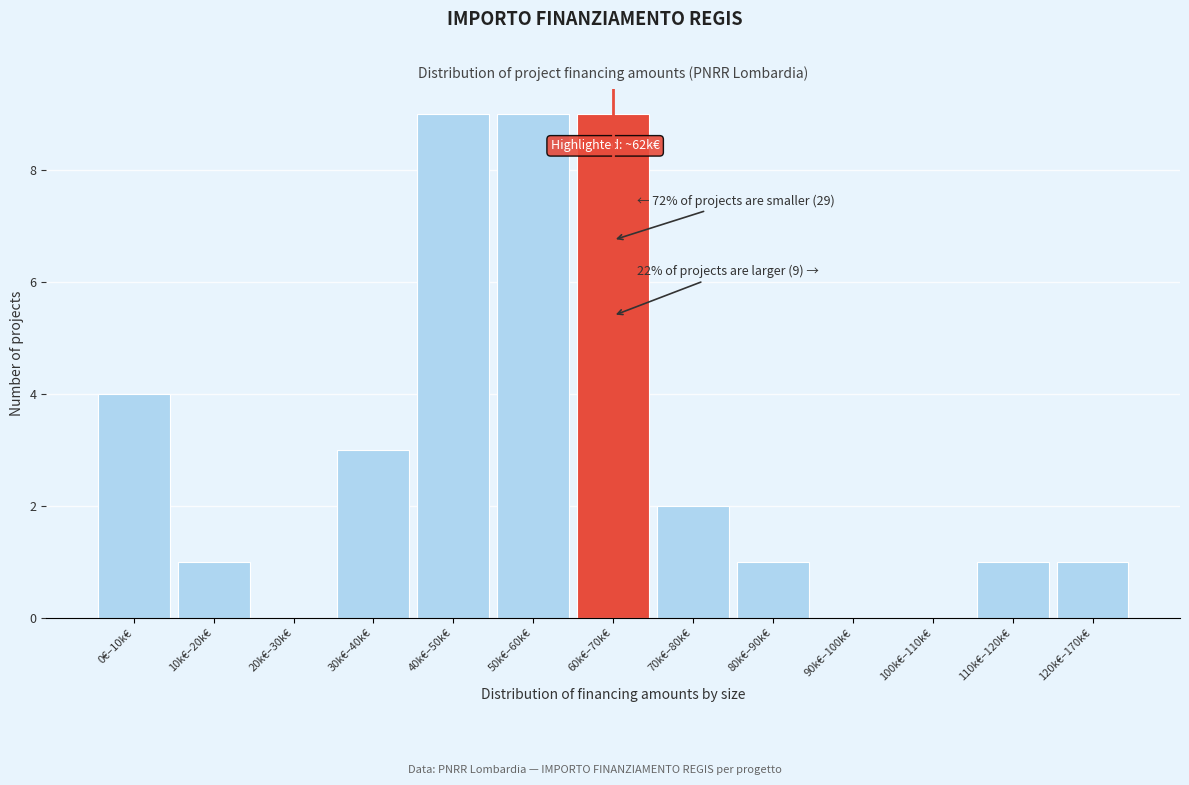

Reading left to right, transcribe all the data shown in this chart.

0€–10k€=4	10k€–20k€=1	20k€–30k€=0	30k€–40k€=3	40k€–50k€=9	50k€–60k€=9	60k€–70k€=9	70k€–80k€=2	80k€–90k€=1	90k€–100k€=0	100k€–110k€=0	110k€–120k€=1	120k€–170k€=1